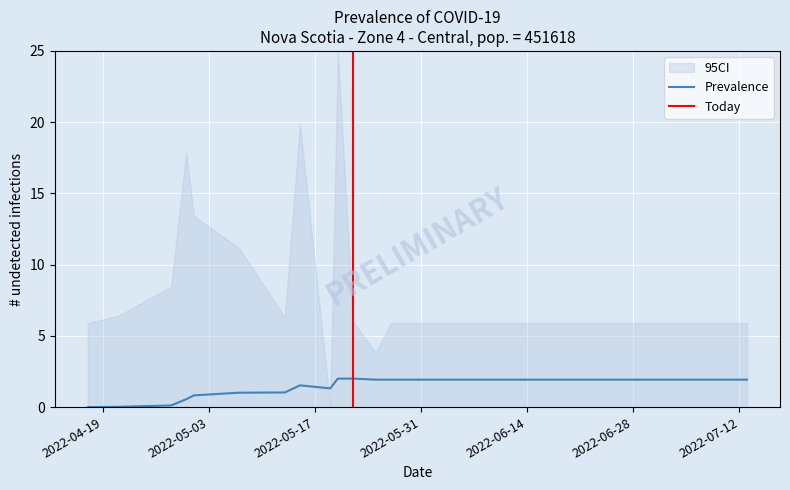

Rank the categories by value from lowest to highest.

04/17/2022, 04/21/2022, 04/28/2022, 04/30/2022, 05/01/2022, 05/07/2022, 05/13/2022, 05/19/2022, 05/15/2022, 05/25/2022, 05/27/2022, 06/01/2022, 06/08/2022, 06/15/2022, 06/22/2022, 06/29/2022, 07/06/2022, 07/13/2022, 05/20/2022, 05/22/2022